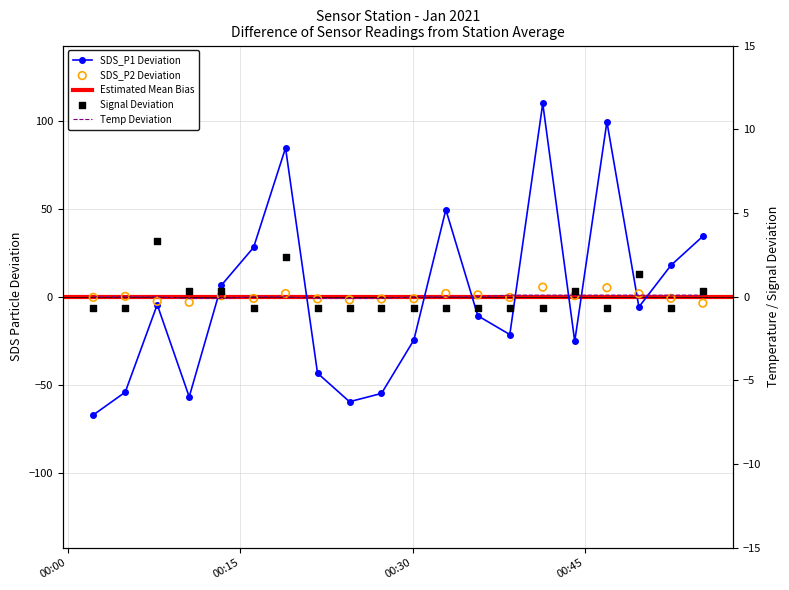

Is the value of Temp at 2021/01/01 00:41:20 greater than the value of Signal at 2021/01/01 00:55:16?

No